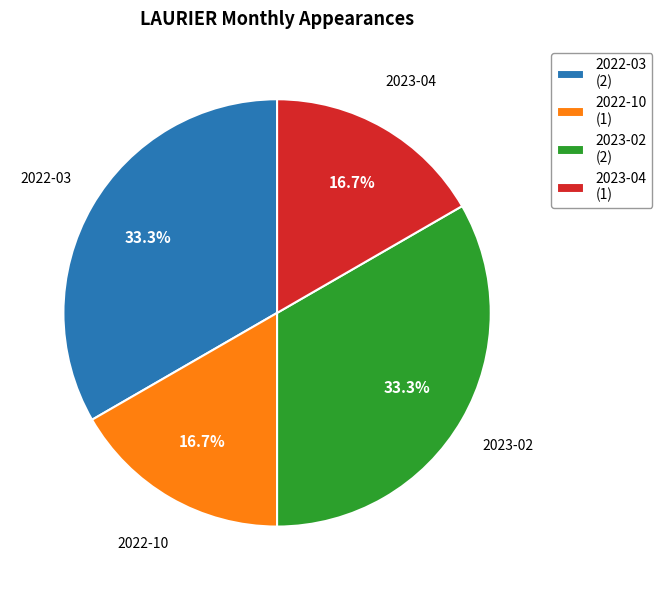

Count the number of slices in the pie.

4